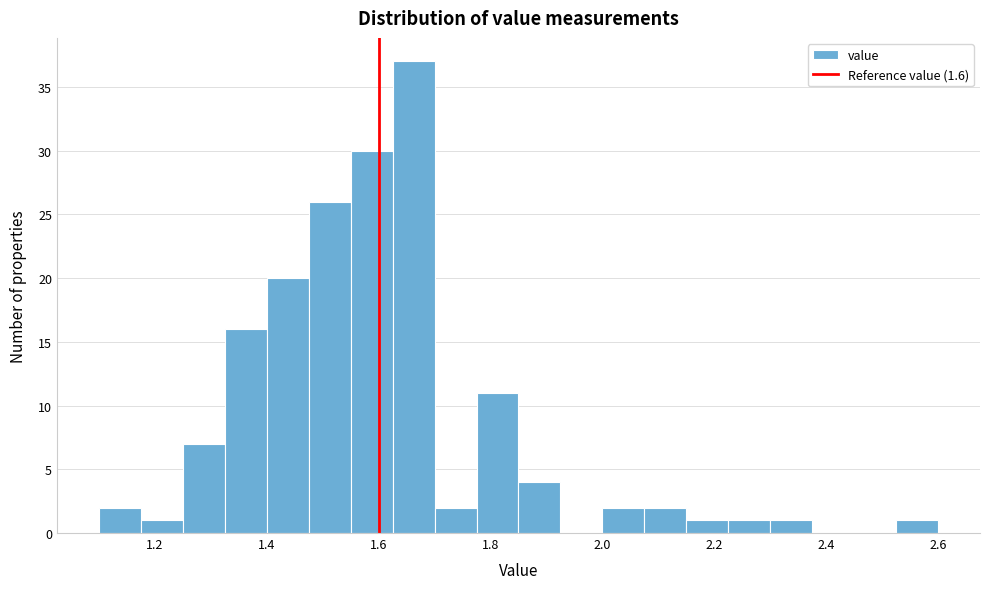

Read against the x-axis, roughly where is the centre of the tallest bar?

1.66